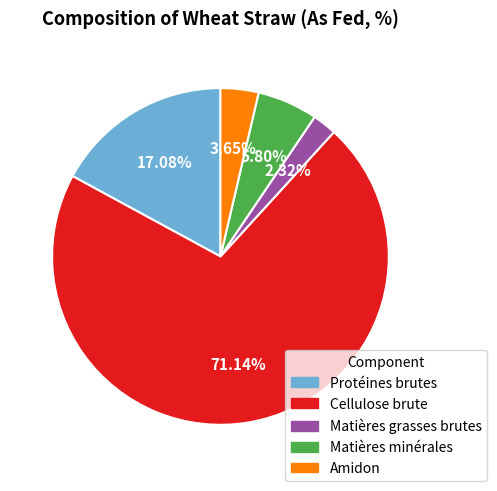

What is the ratio of the value at Amidon to the value at Protéines brutes?

0.2